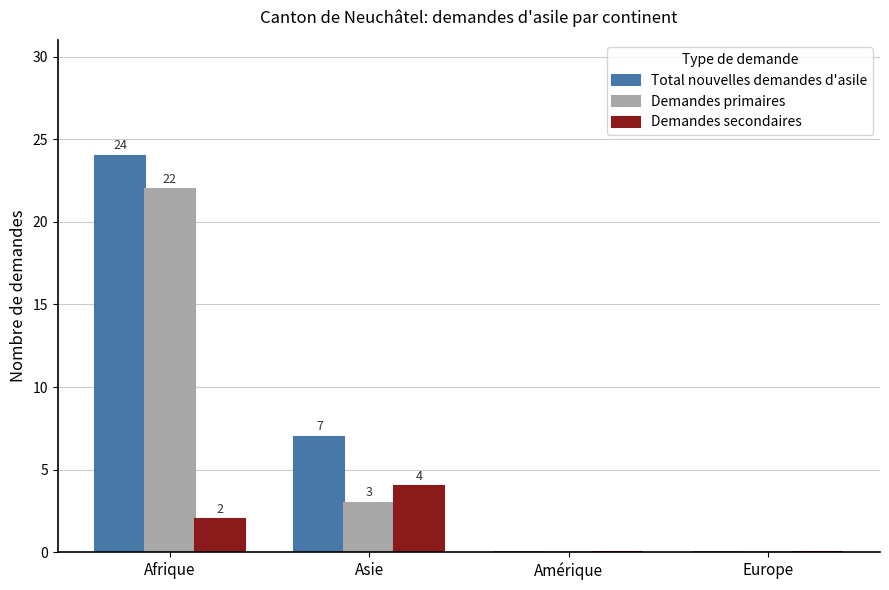

Which series has the widest spread of values?

Total nouvelles demandes d'asile